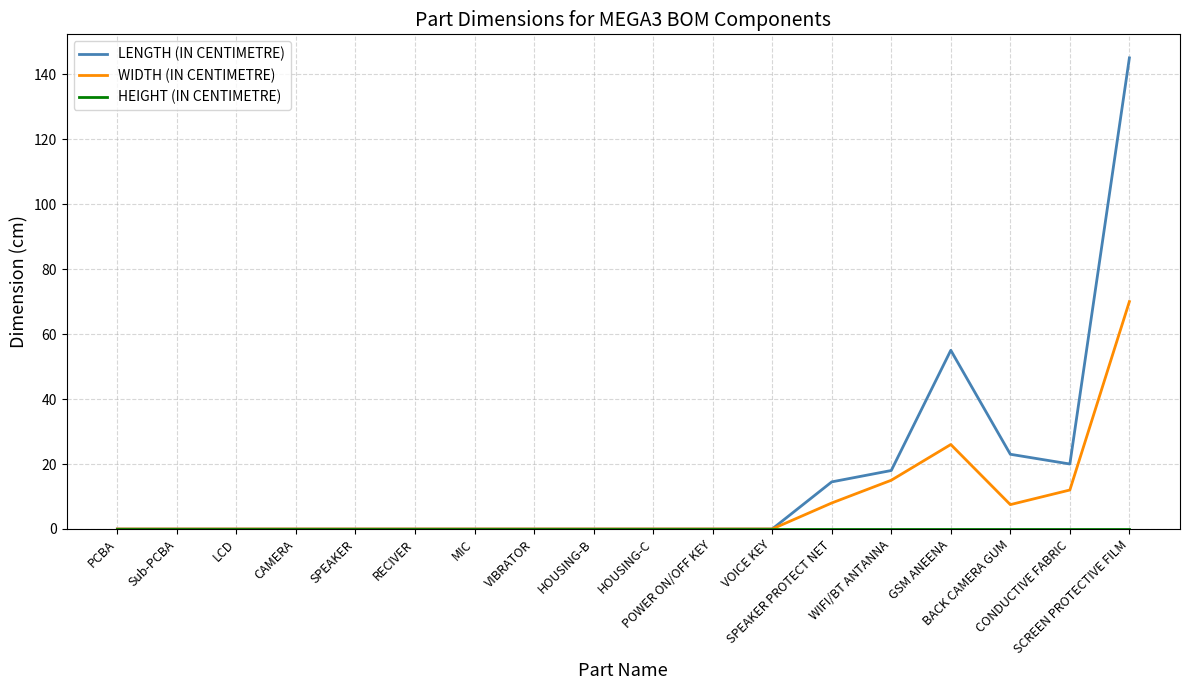

What is the greatest value displayed?

145.0